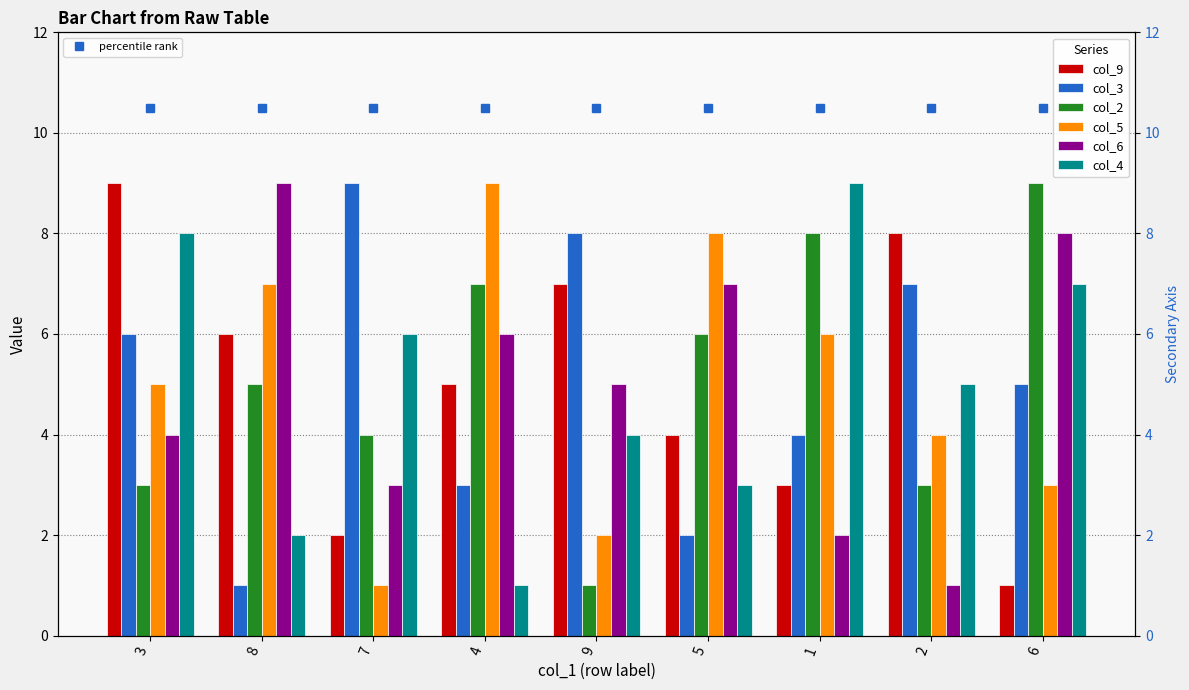

What is the difference between the second highest and minimum values in the col_3 series?

7